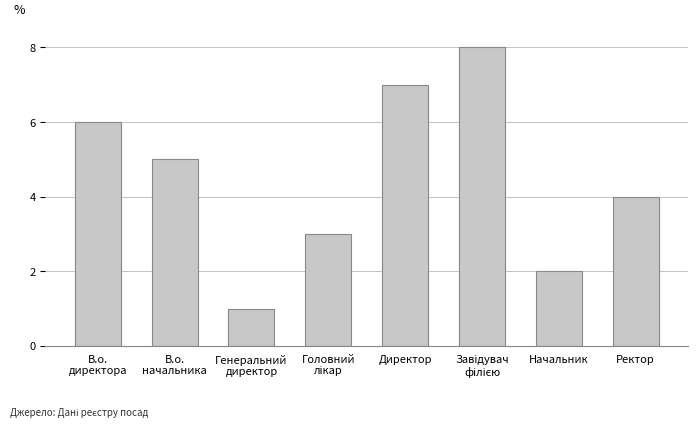

Reading right to left, extract all data points from this chart.

4	2	8	7	3	1	5	6